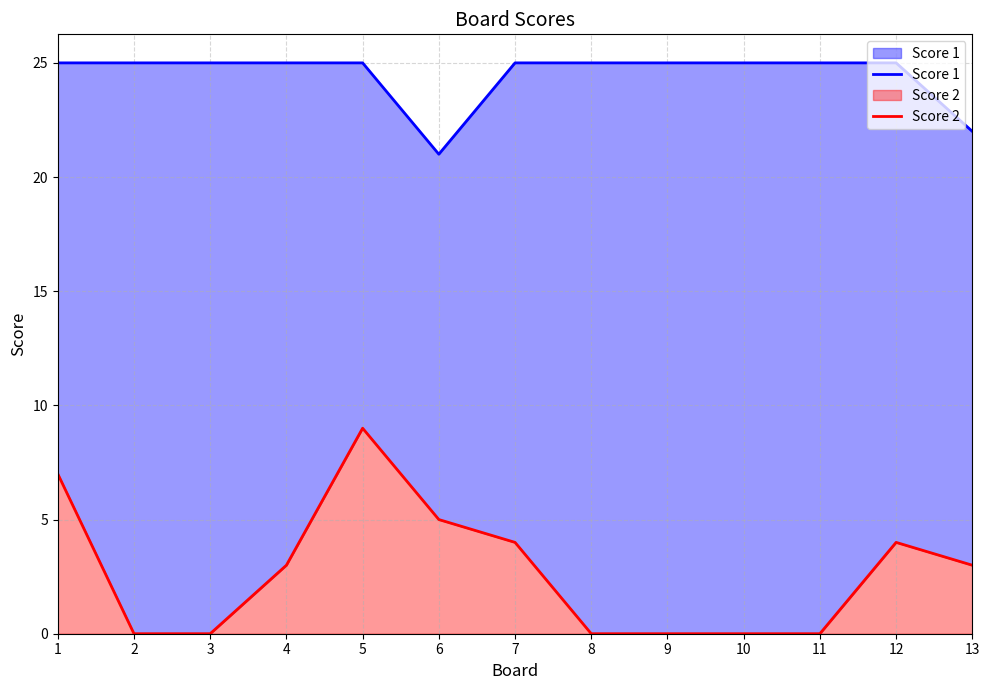

True or false: Score 2 has a value of 3 at 13.

True